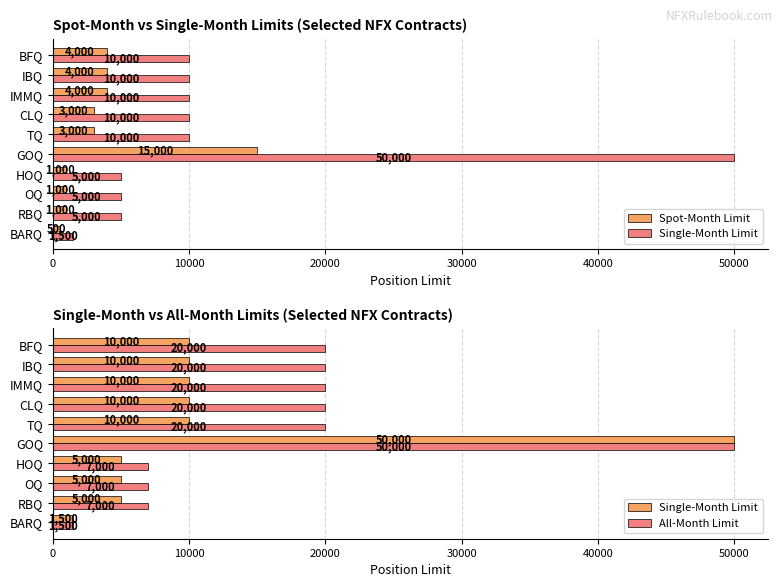

What is the difference between the maximum and minimum values in the Spot-Month Limit series?

14500